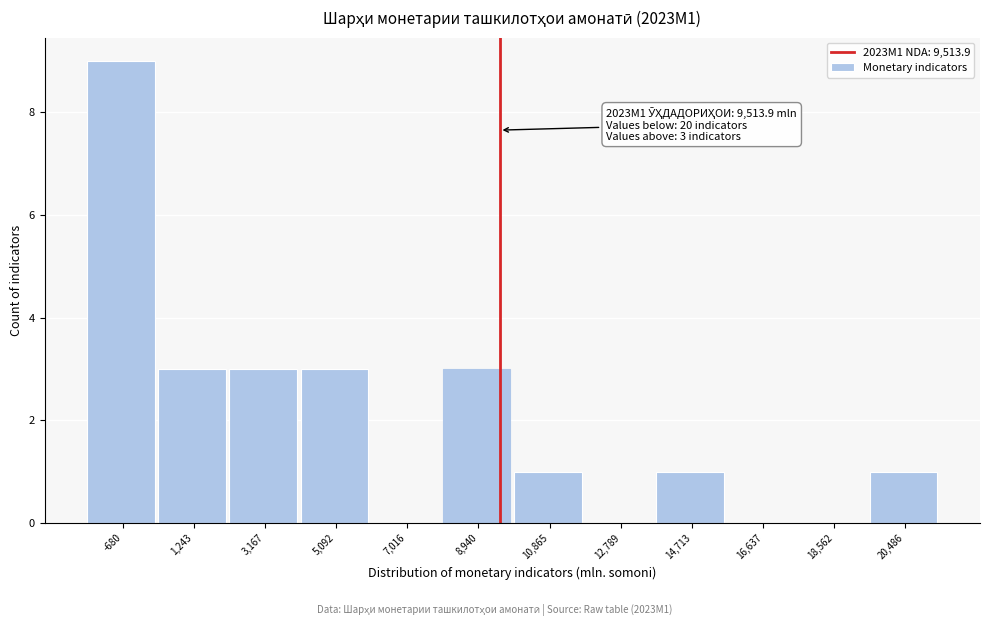

Over which range of the x-axis is the bar tallest?

-1600 to 200